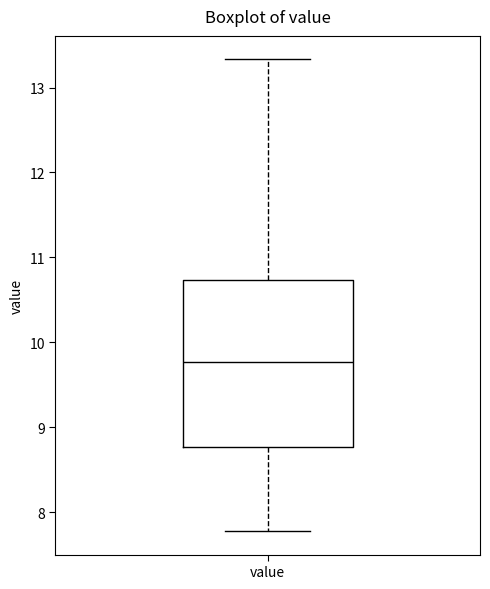

Where does the upper whisker of the box for value end on the y-axis? The values are not printed on the chart, so give them approximately, as read against the axis.

13.3